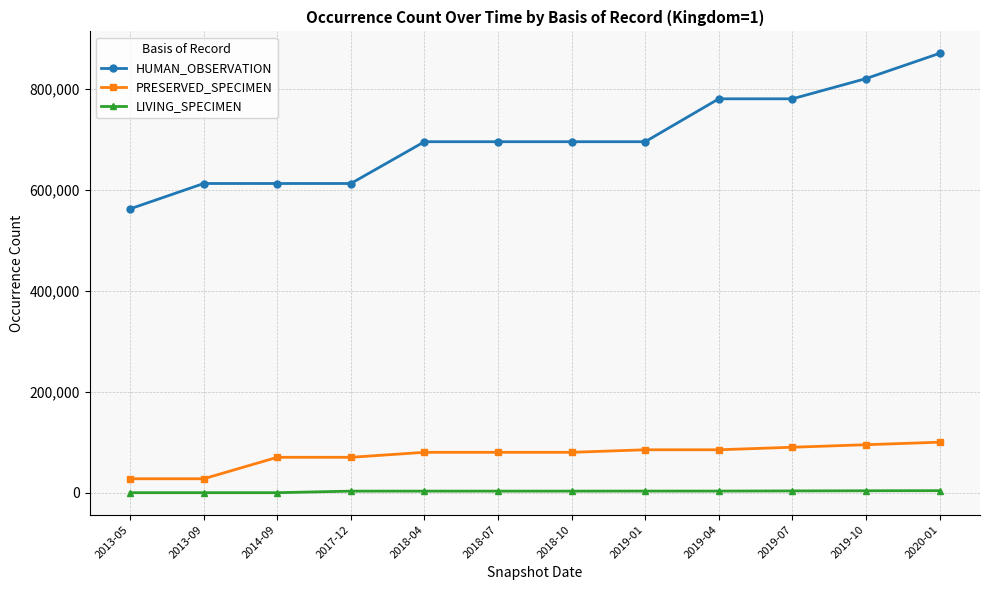

Is it true that PRESERVED_SPECIMEN equals 70087 at 2017-12?

True